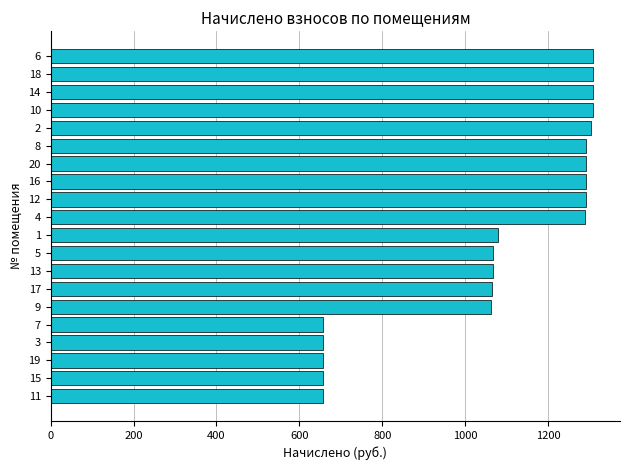

Count the number of data series in this chart.

1